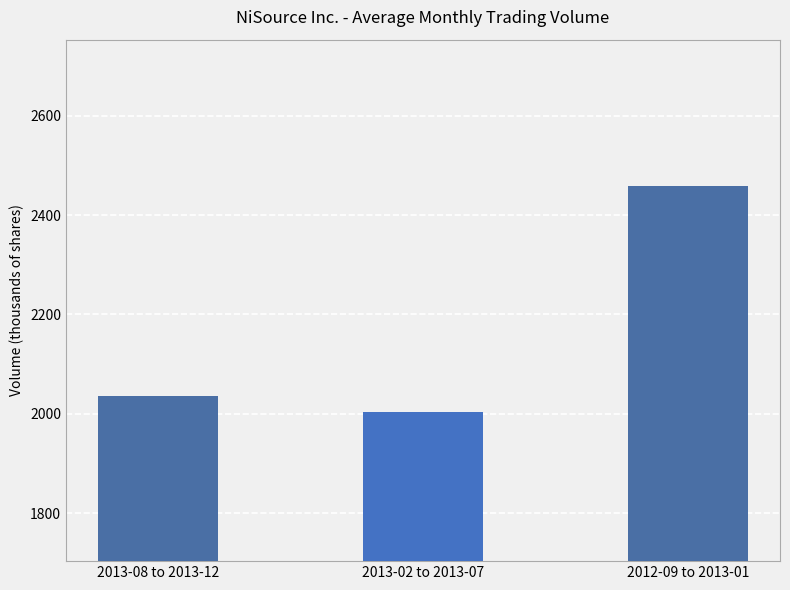

True or false: the data shows 1432.3 at 2012-09 to 2013-01.

False